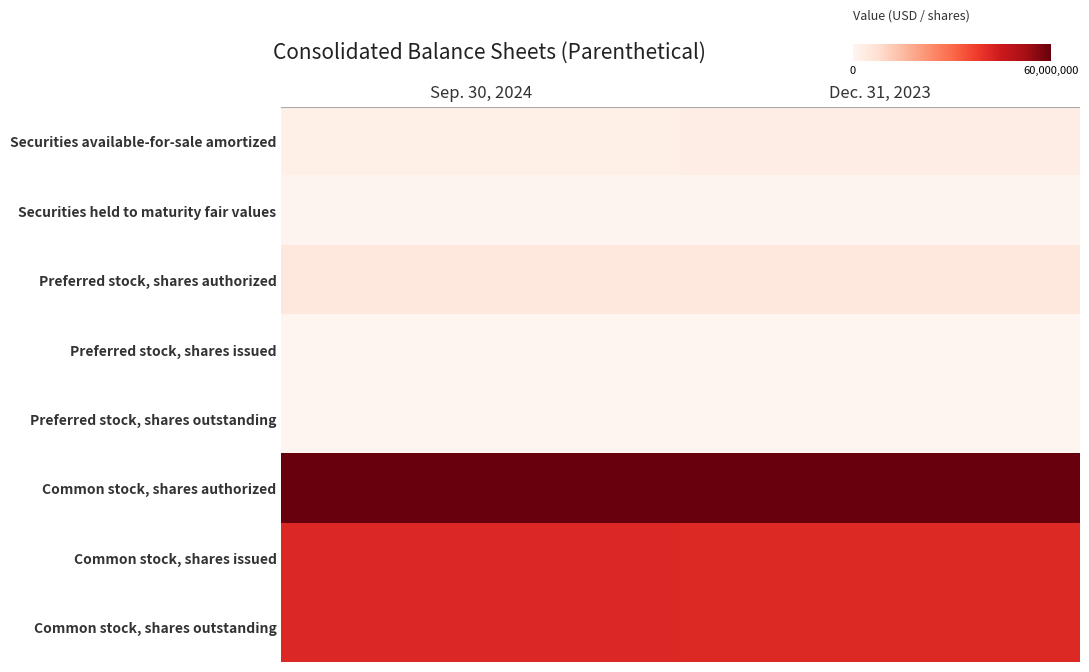

Count the number of categories in the chart.

2